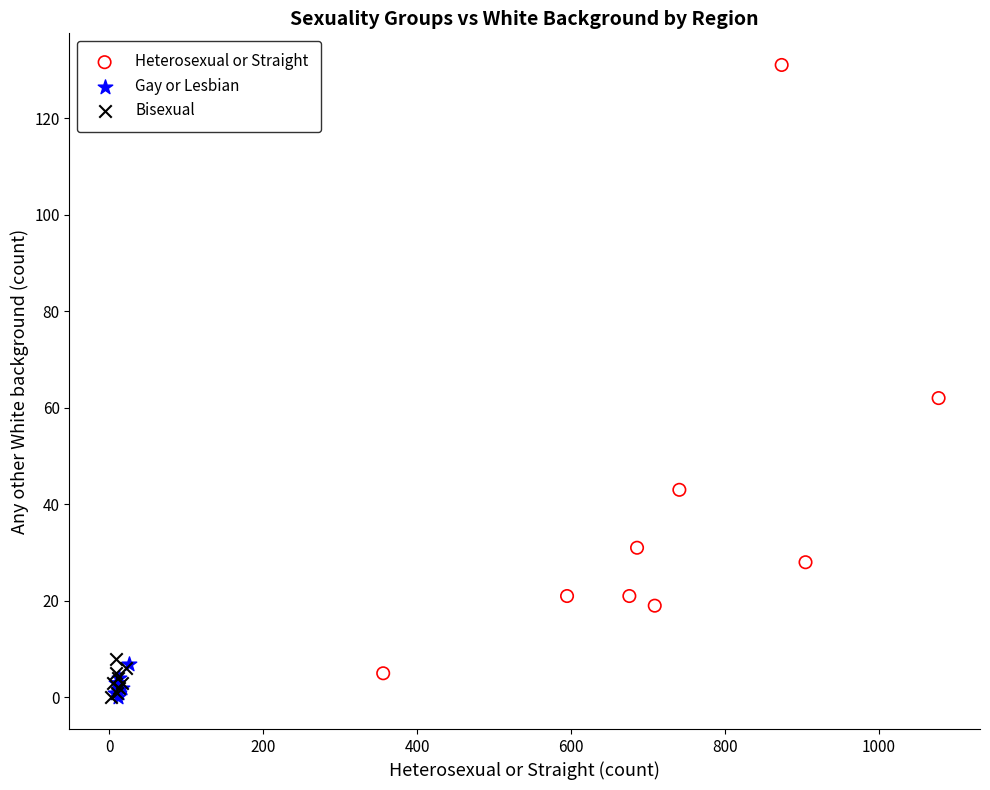

Which series reaches the maximum Y coordinate?

Heterosexual or Straight